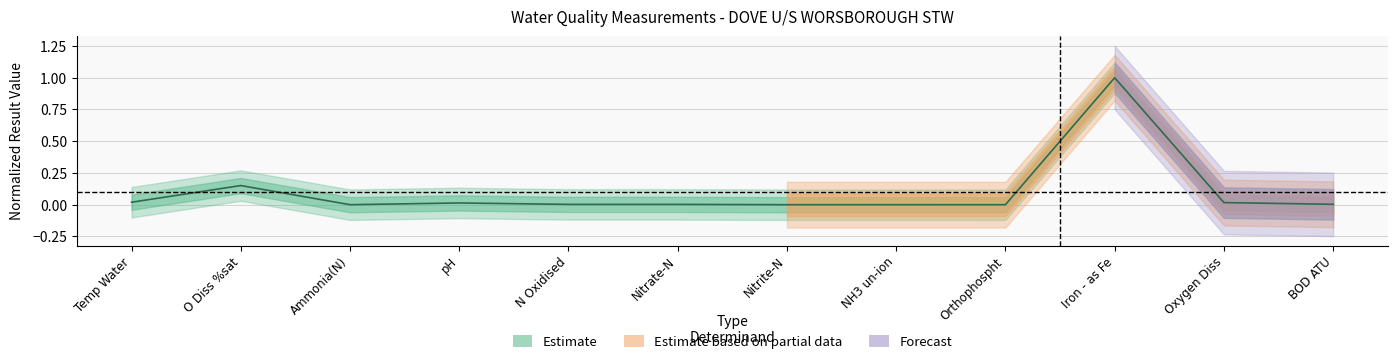

List the labels in order of value, largest first.

Iron - as Fe, O Diss %sat, Temp Water, Oxygen Diss, pH, BOD ATU, N Oxidised, Nitrate-N, Orthophospht, Ammonia(N), Nitrite-N, NH3 un-ion